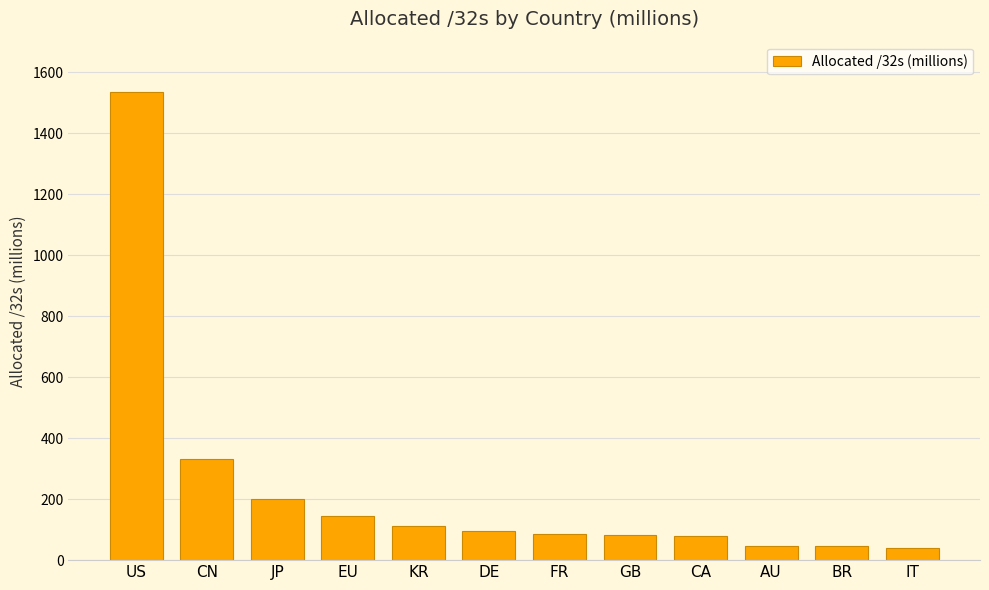

What is the greatest value displayed?

1534.9